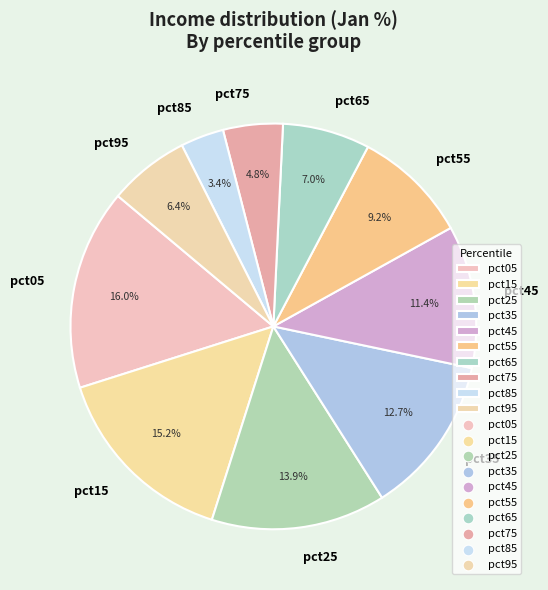

Rank the categories by value from lowest to highest.

pct85, pct75, pct95, pct65, pct55, pct45, pct35, pct25, pct15, pct05